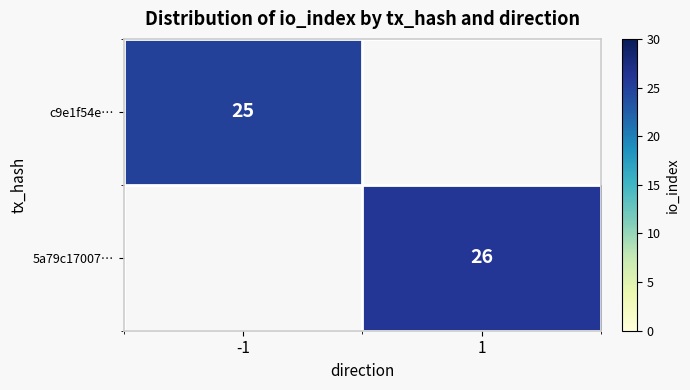

Which has a higher value, -1 or 1?

-1